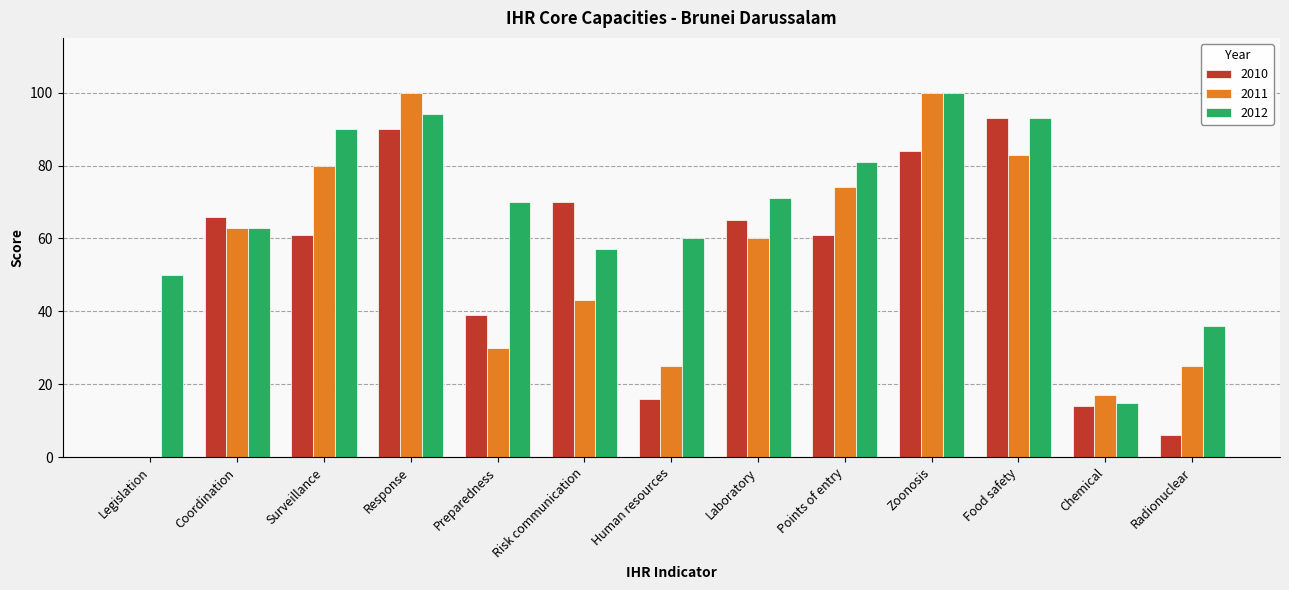

Reading left to right, list all the values displayed in this chart.

2010: Legislation=0	Coordination=66	Surveillance=61	Response=90	Preparedness=39	Risk communication=70	Human resources=16	Laboratory=65	Points of entry=61	Zoonosis=84	Food safety=93	Chemical=14	Radionuclear=6
2011: Legislation=0	Coordination=63	Surveillance=80	Response=100	Preparedness=30	Risk communication=43	Human resources=25	Laboratory=60	Points of entry=74	Zoonosis=100	Food safety=83	Chemical=17	Radionuclear=25
2012: Legislation=50	Coordination=63	Surveillance=90	Response=94	Preparedness=70	Risk communication=57	Human resources=60	Laboratory=71	Points of entry=81	Zoonosis=100	Food safety=93	Chemical=15	Radionuclear=36